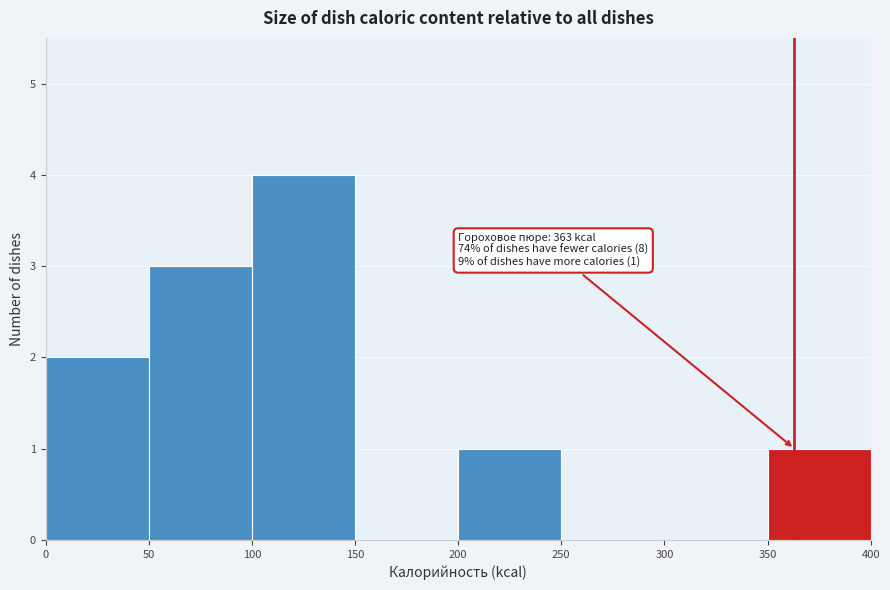

Over which range of the x-axis is the bar tallest?

100 to 150